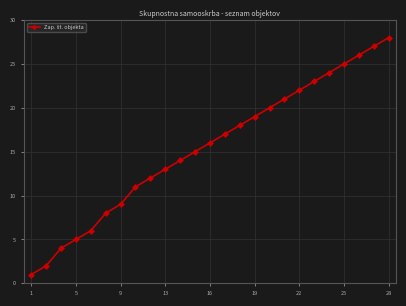

Does the chart display data point markers on the line(s)?

Yes